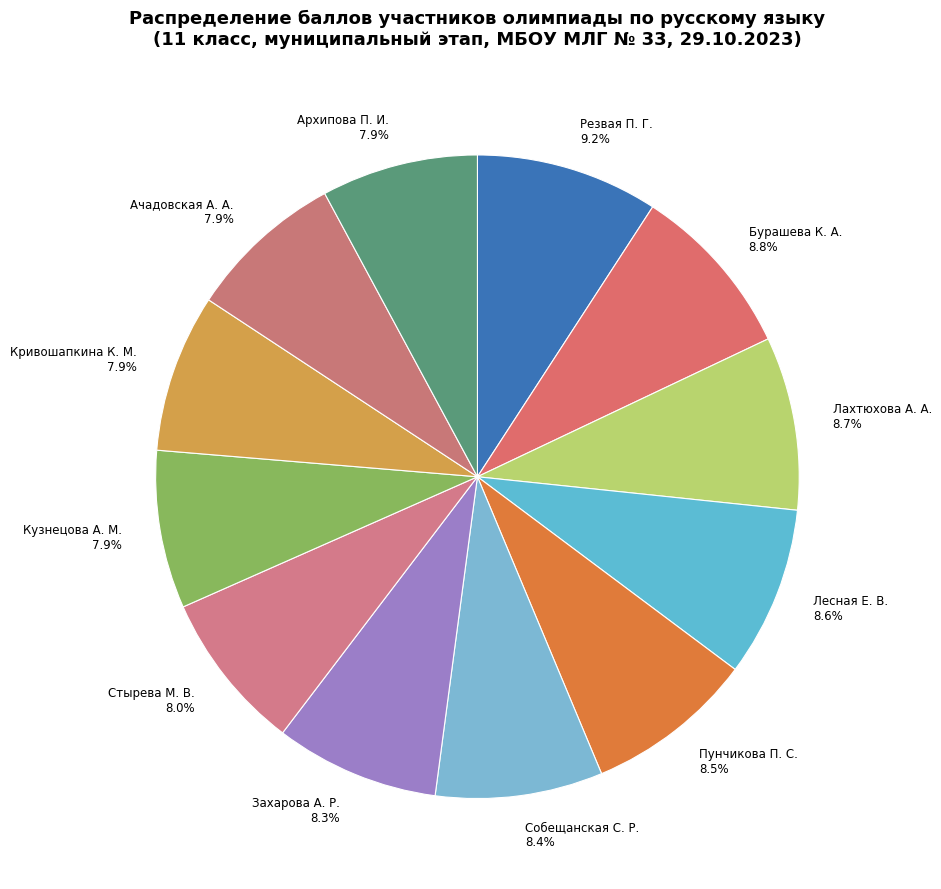

To the nearest percent, what percentage of the pie is Ачадовская А. А.?

8%